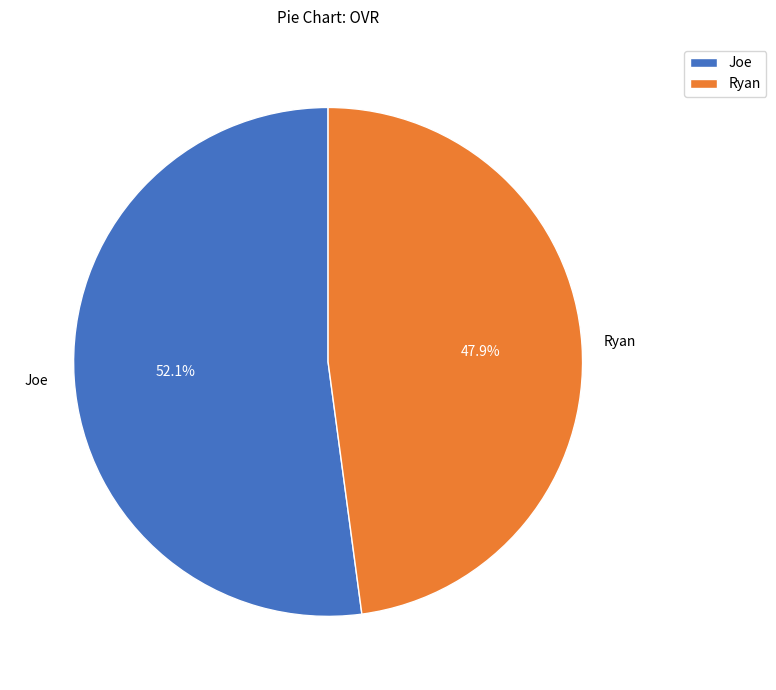

What percentage is the Joe slice, to the nearest percent?

52%